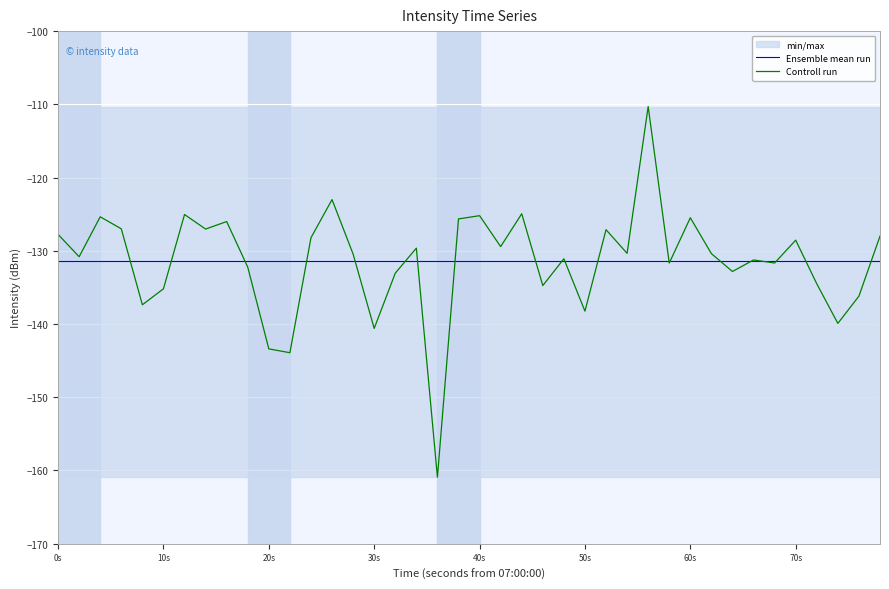

Is it true that Ensemble mean run equals -171.0 at 40s?

False